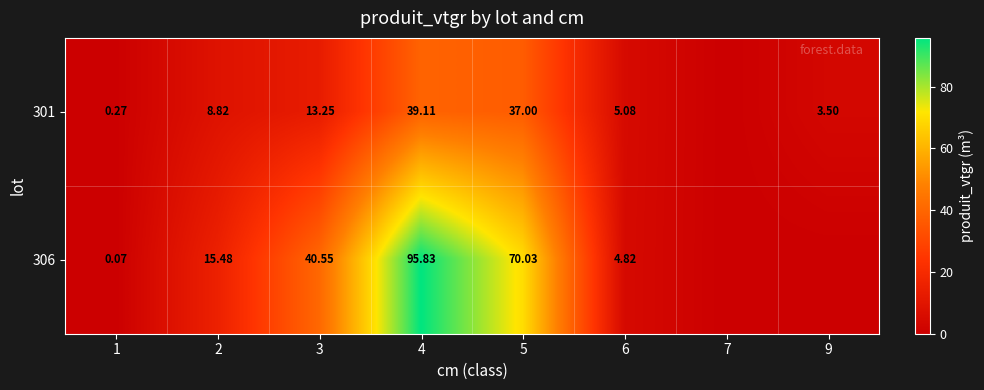

At which category is the sum across all series the highest?

4